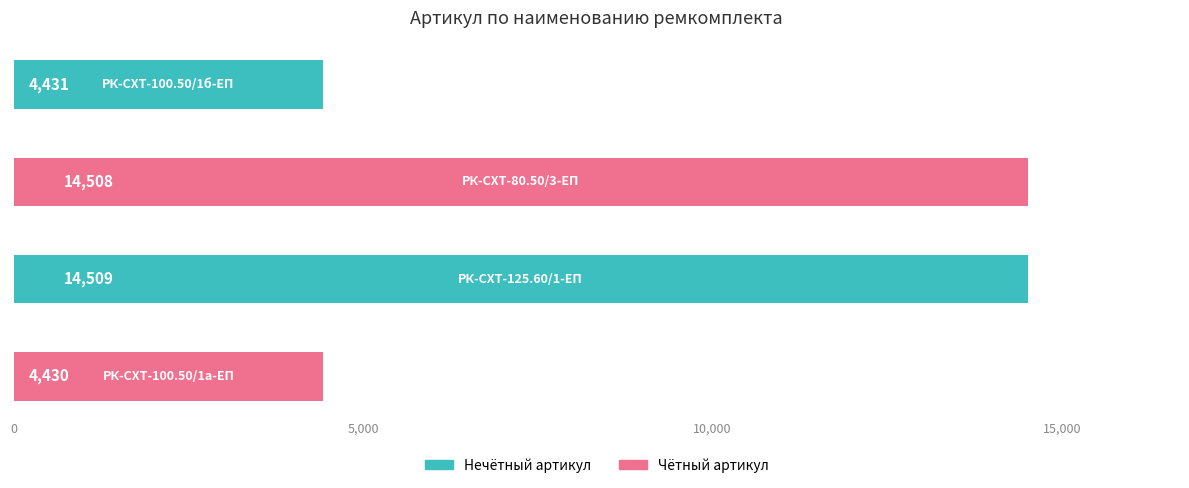

What is the sum of all values?

37878